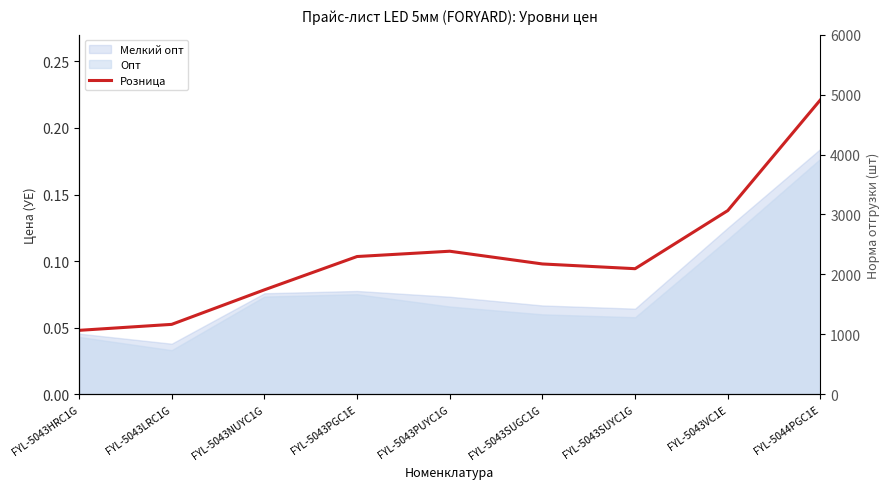

How many points are higher than both their immediate neighbors (excluding endpoints)?

1